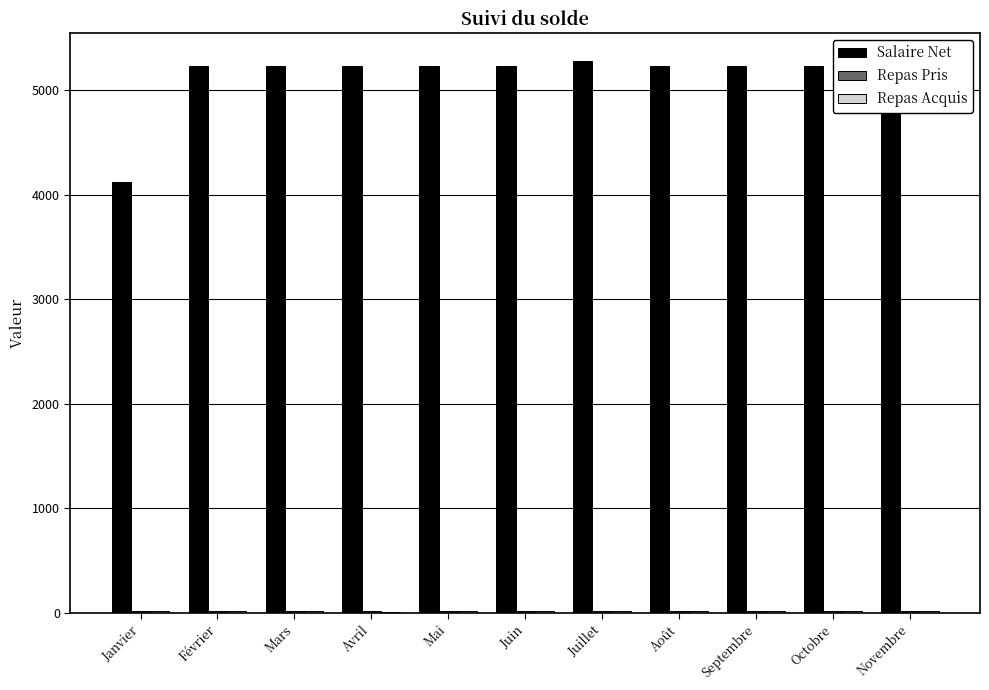

What is the minimum value for Repas Acquis?

14.0